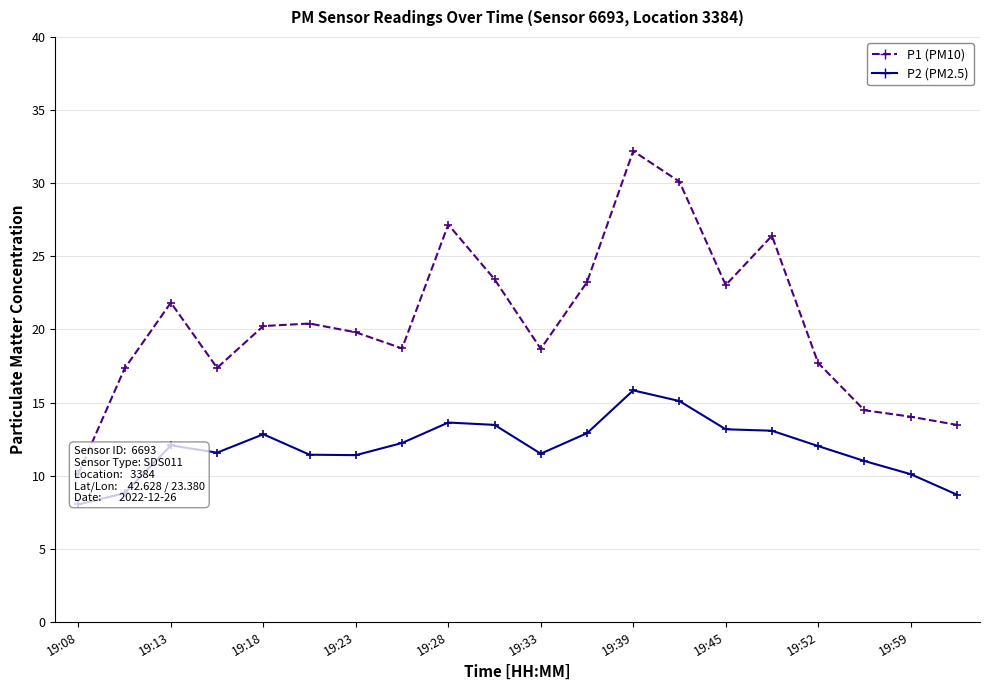

What is the minimum value shown in the chart?

8.0